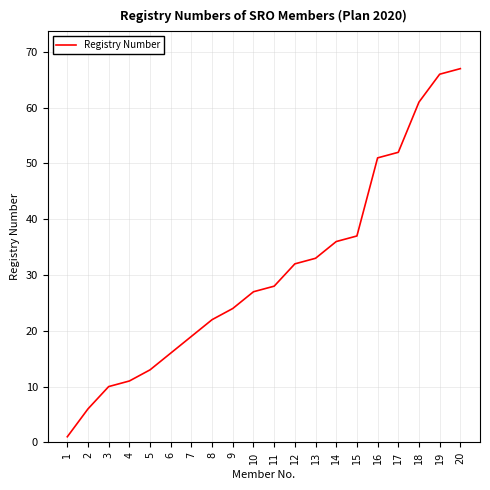

Which has a higher value, 2 or 12?

12